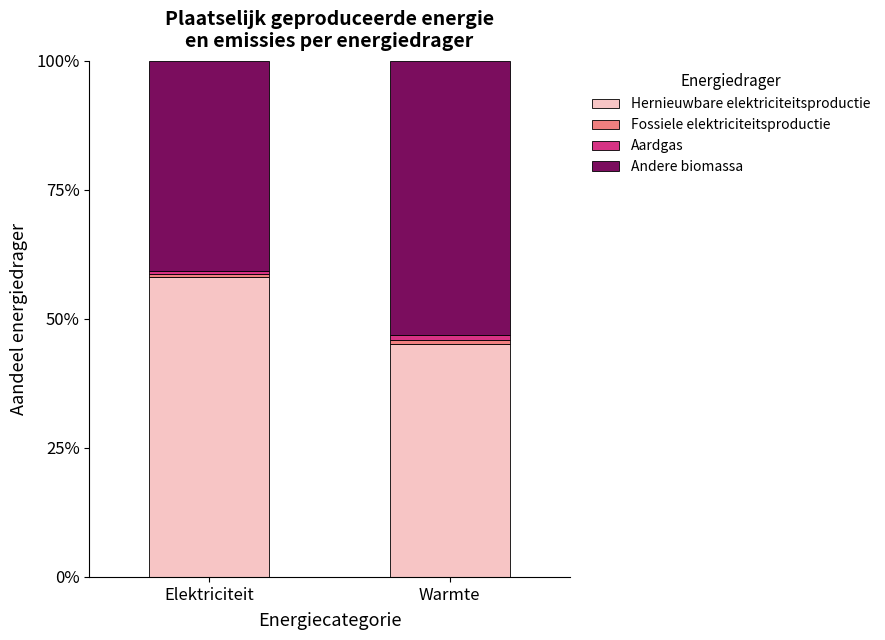

At which label does Hernieuwbare elektriciteitsproductie reach its peak?

Elektriciteit